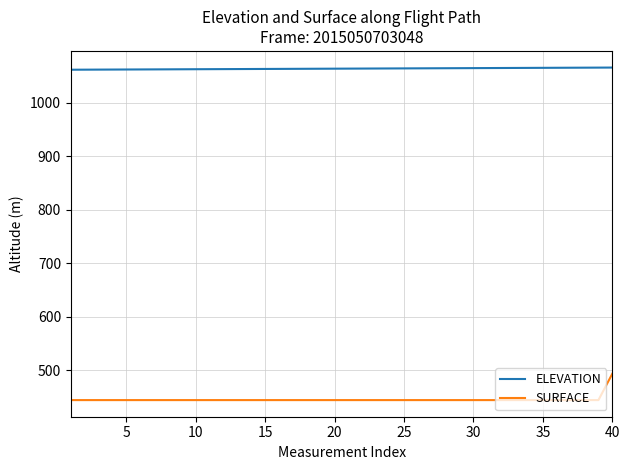

Which series has the largest total across all categories?

ELEVATION